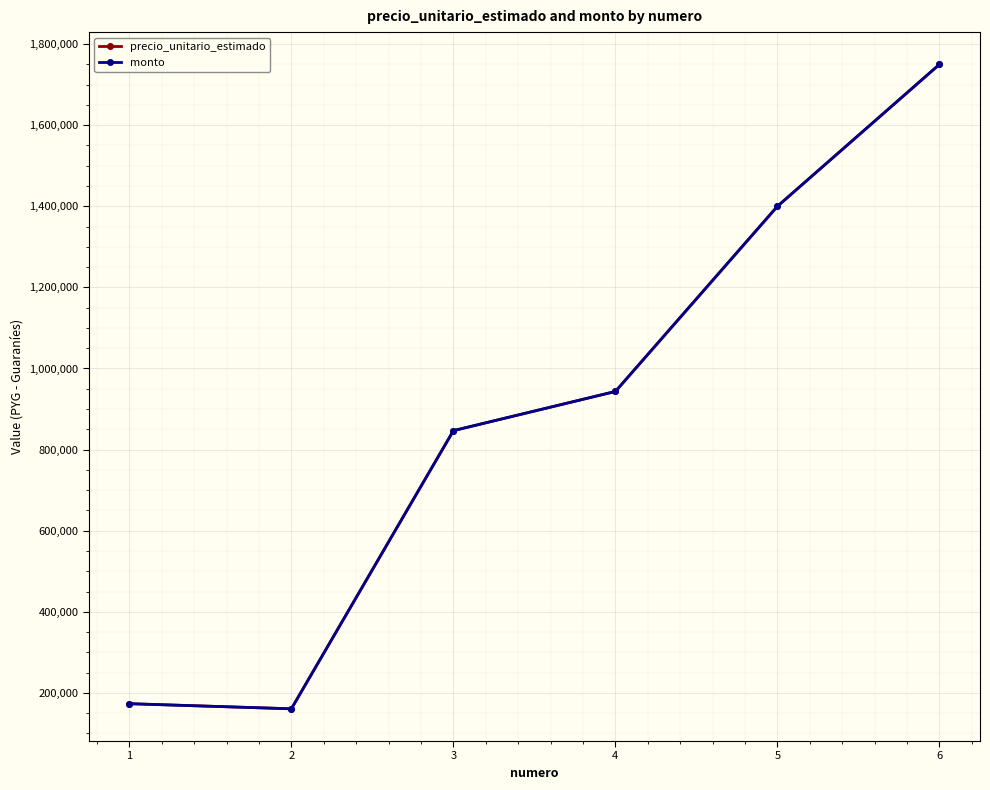

Reading right to left, what are all the values shown in this chart?

precio_unitario_estimado: 6=1750000	5=1400000	4=943333	3=846667	2=160733	1=173333
monto: 6=1750000	5=1400000	4=943333	3=846667	2=160733	1=173333